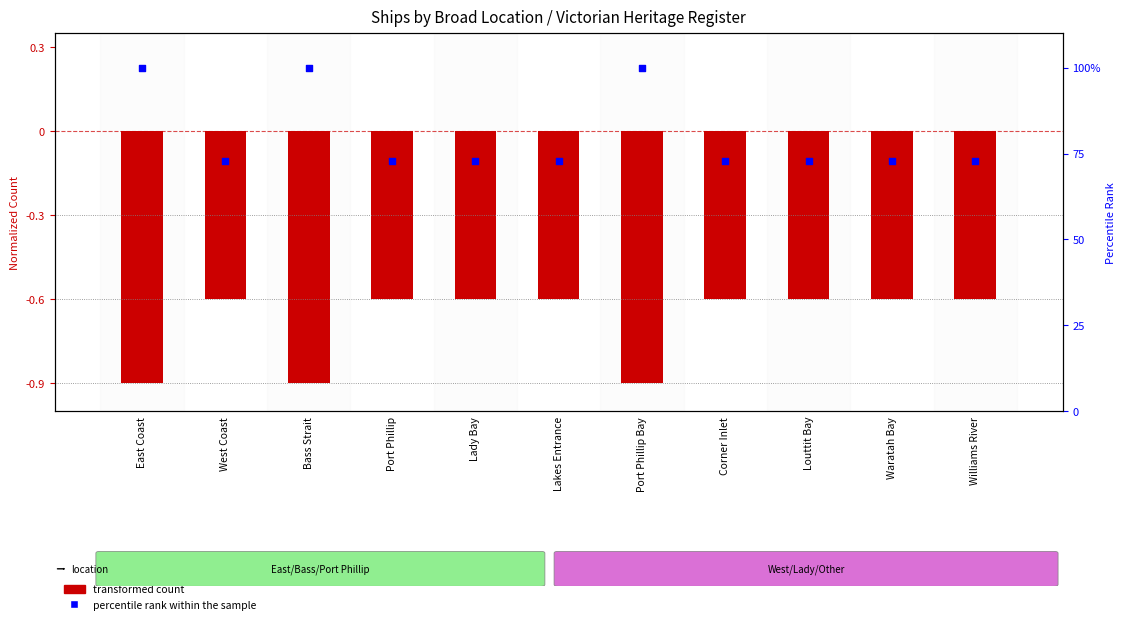

At which category is the sum across all series the highest?

East Coast